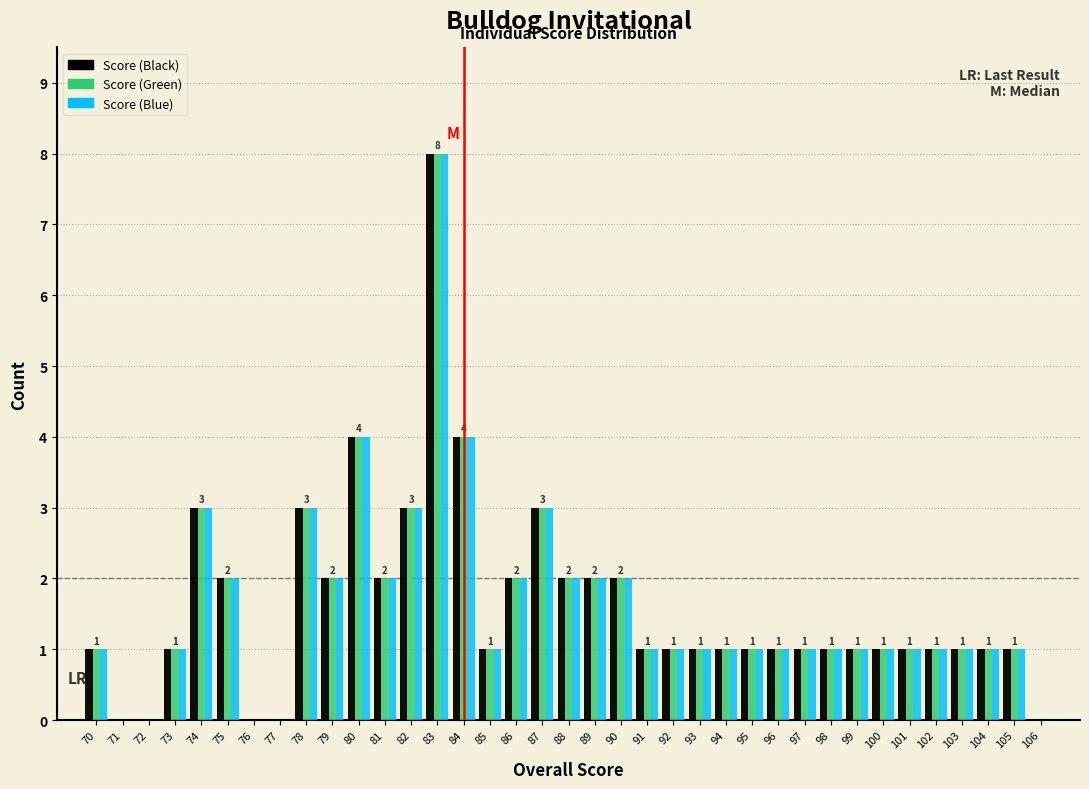

In the Score (Black) series, which range on the x-axis has the tallest bar?

82.5 to 83.5